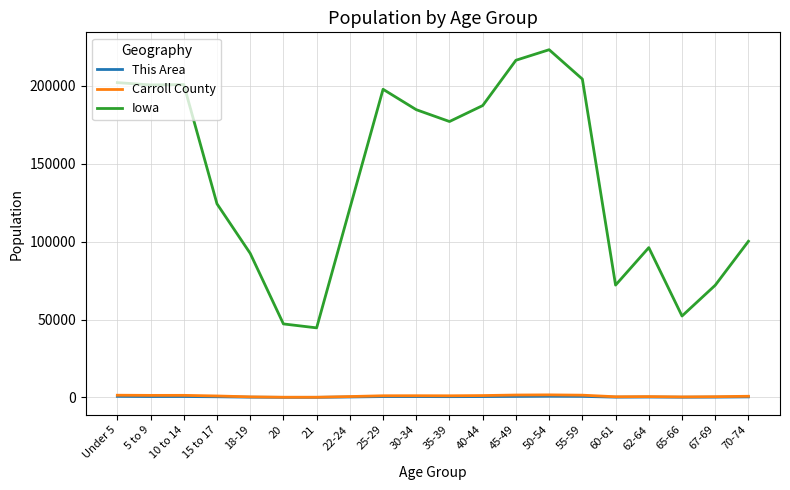

What is the sum of the Carroll County values at 10 to 14 and 18-19?

1788